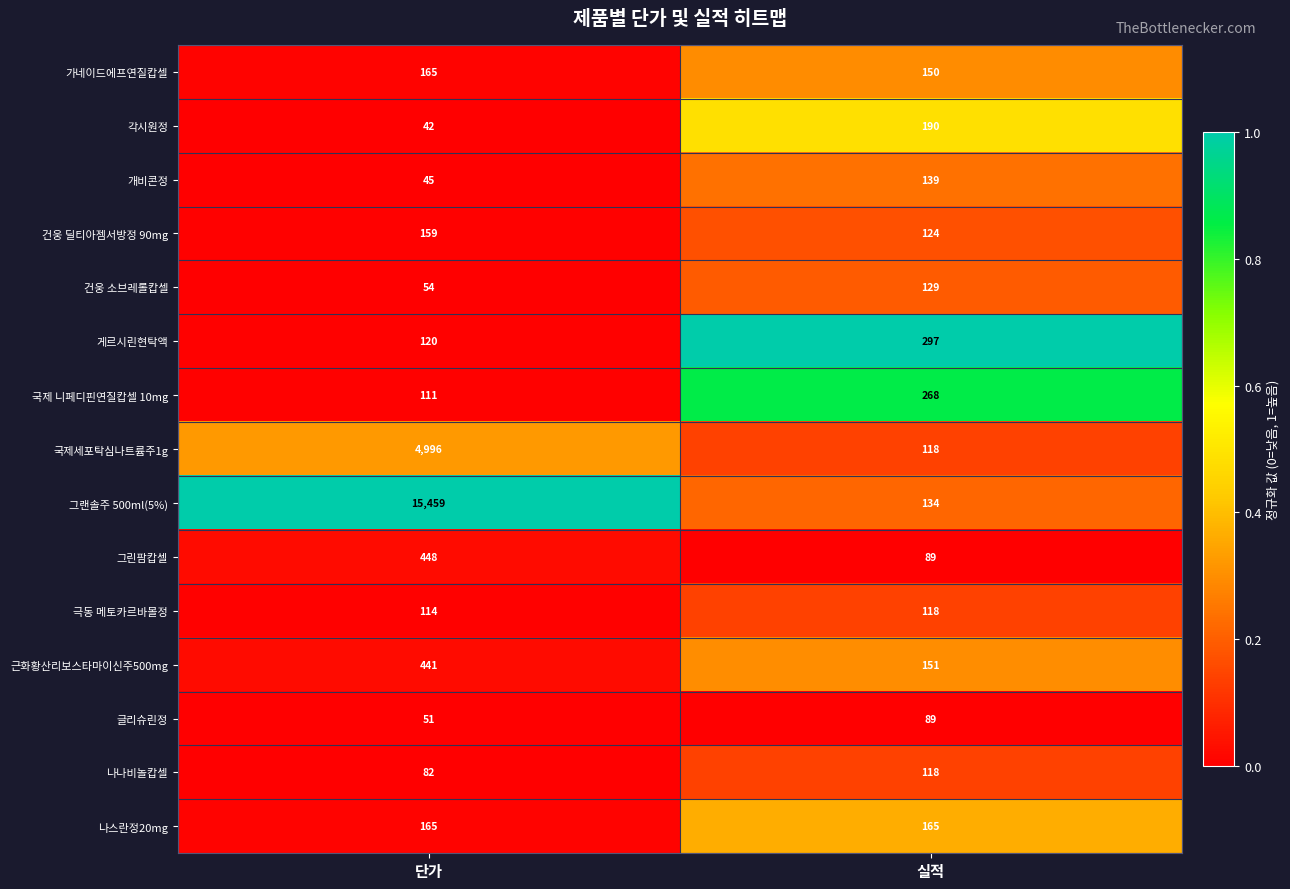

What is the approximate value of 게르시린현탁액 at 실적, to the nearest 50?

300